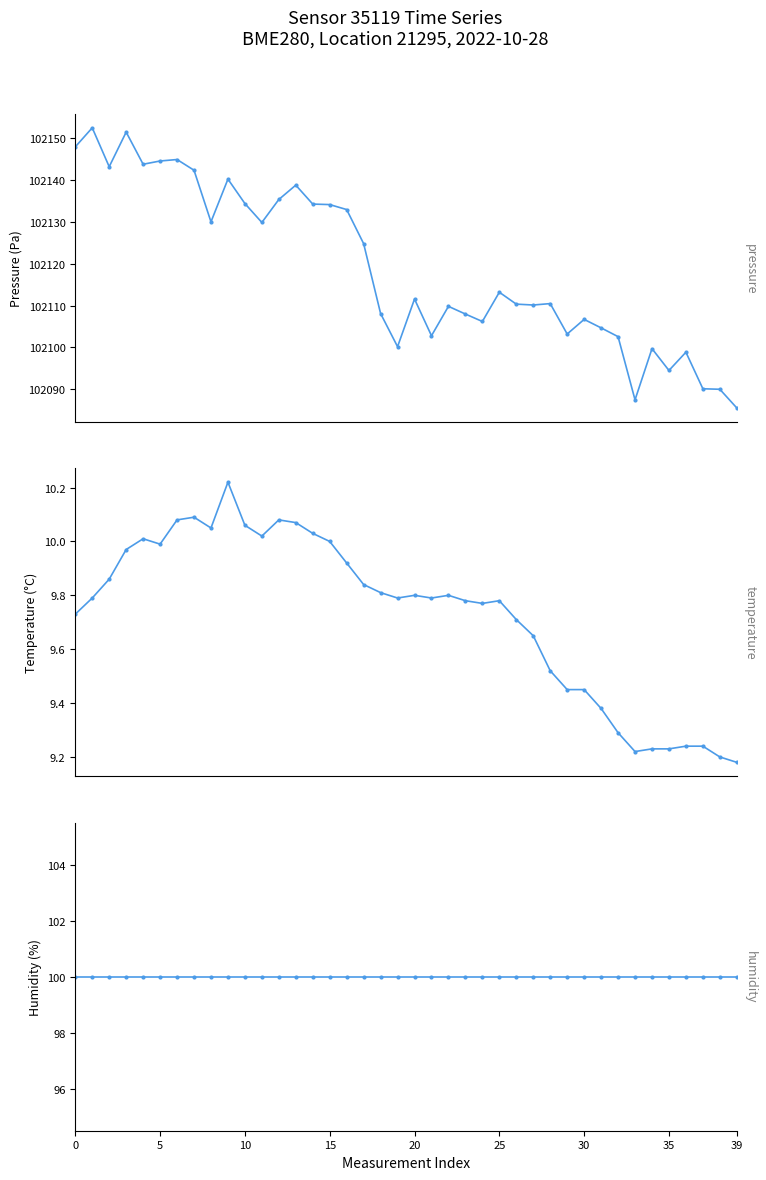

At how many categories does at least one series exceed 79136?

40